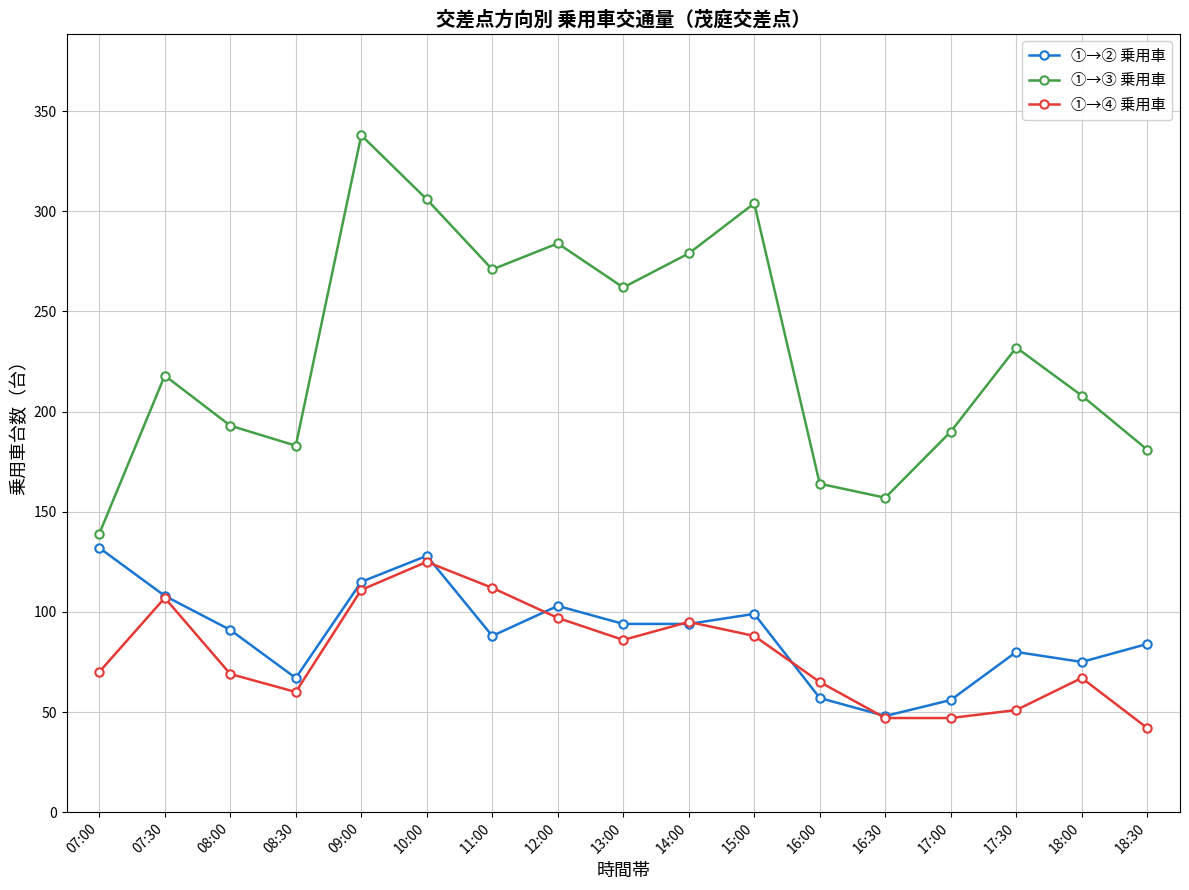

Is this an area chart (filled region under the line)?

No